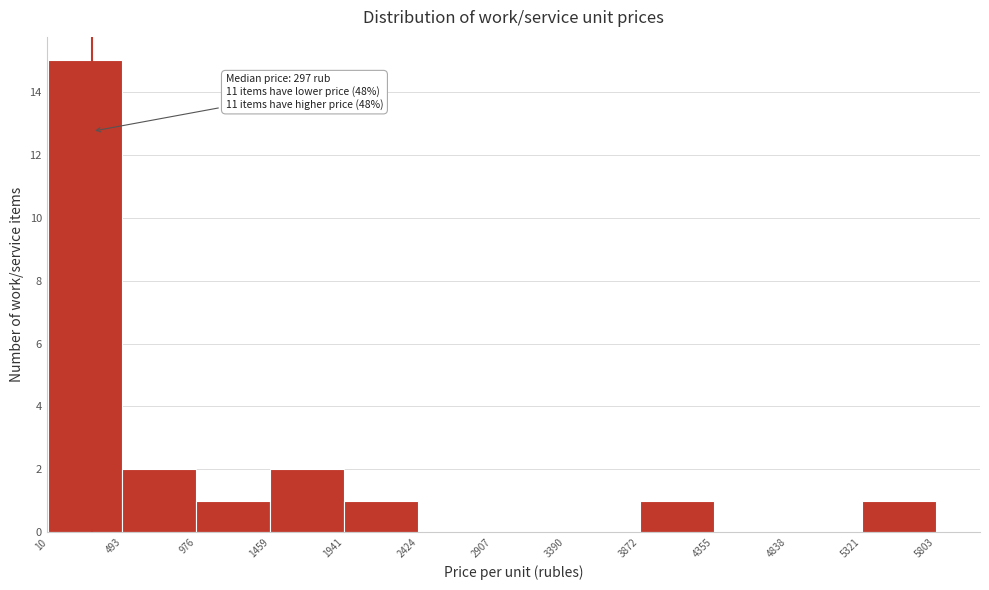

Over which range of the x-axis is the bar tallest?

10 to 493